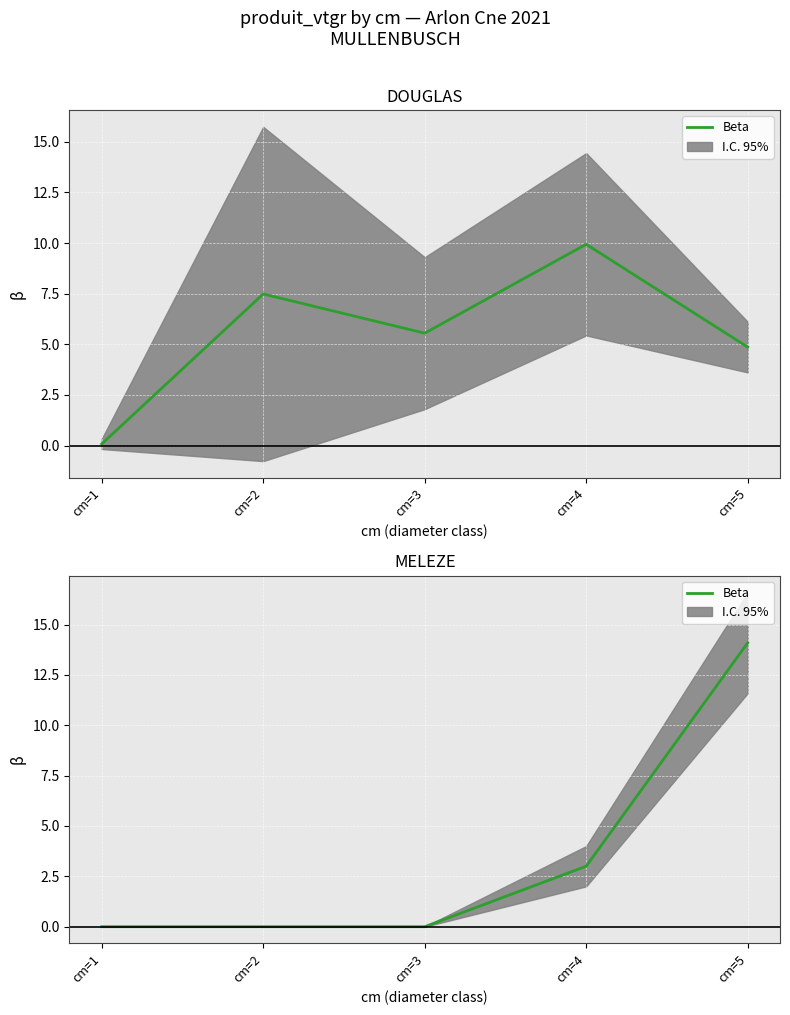

The chart shows a value of 14.1 at cm=5. True or false?

True